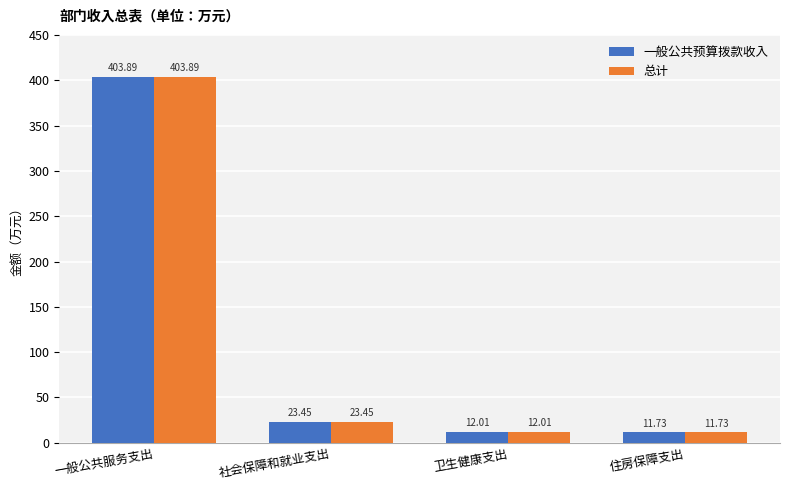

At how many categories does at least one series exceed 367?

1